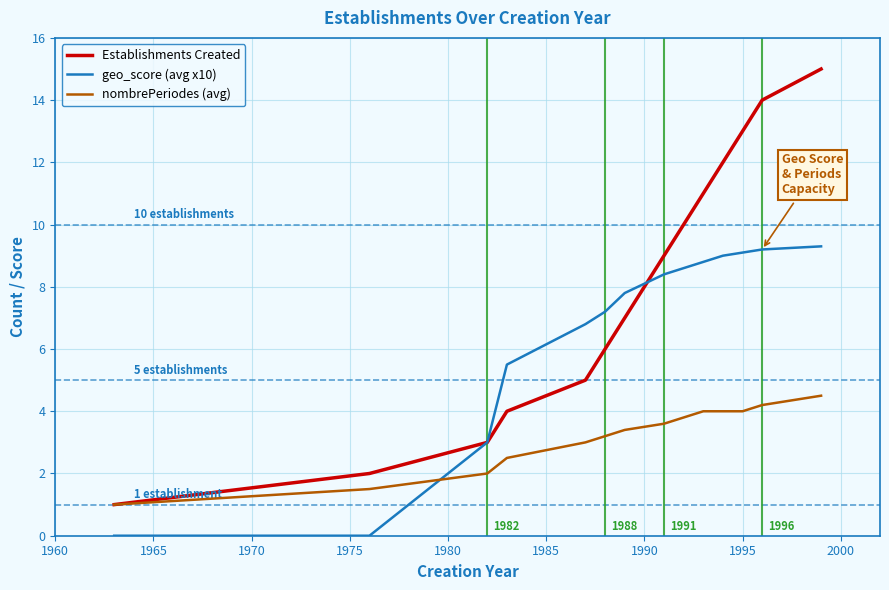

What is the lowest value of the nombrePeriodes (avg) series?

1.0